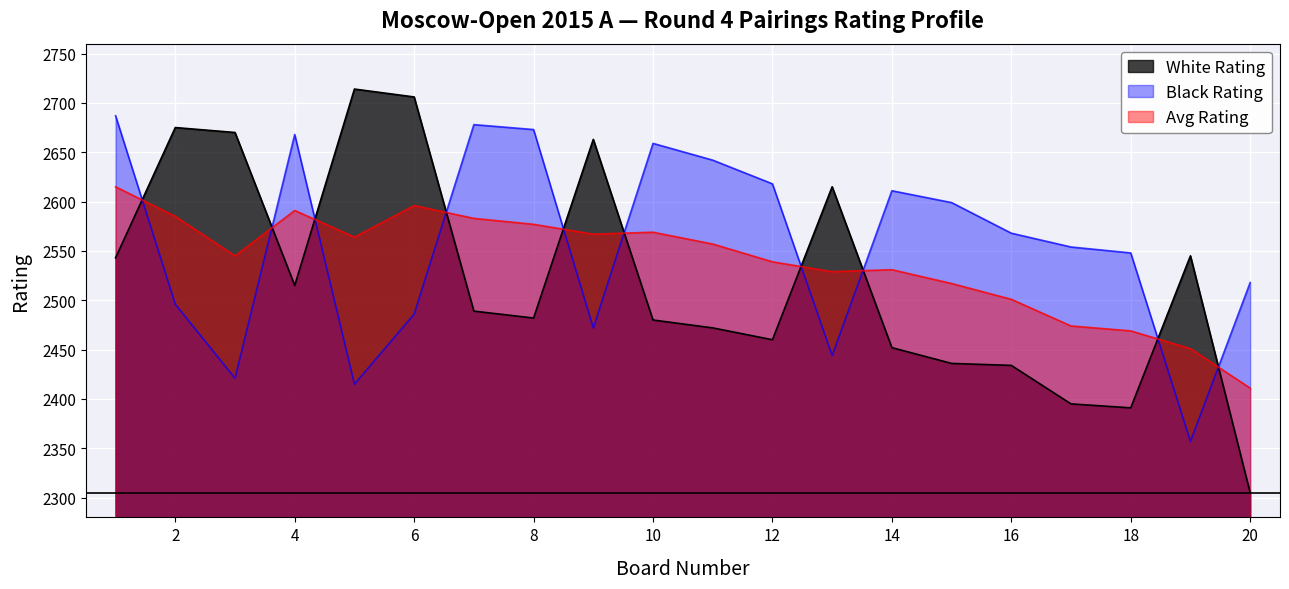

What is the value of the White Rating point at the 6th from the left?

2706